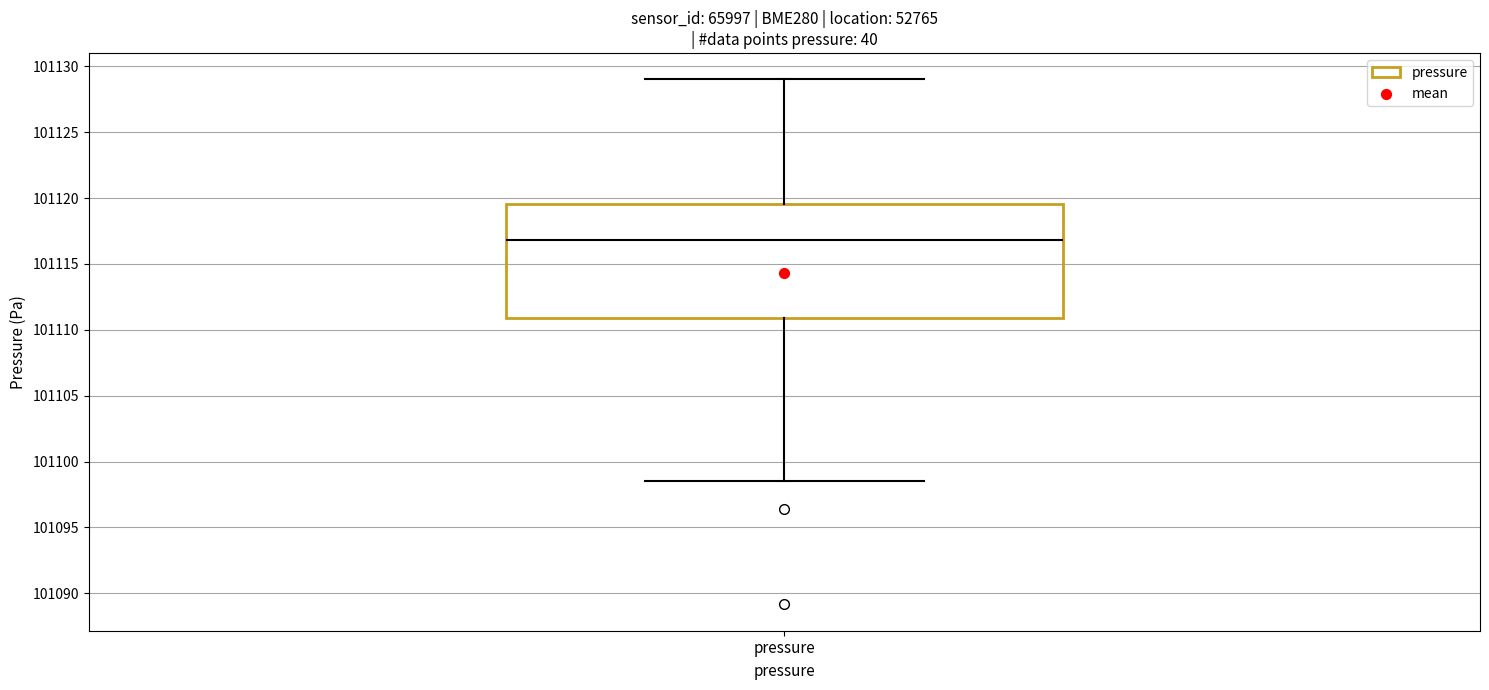

Read this box plot against the y-axis: the position of the median line, the range covered by the box, and the ends of both whiskers. The values are not printed on the chart, so give them approximately, as read against the axis.

median 101117.0, box 101111.0 to 101119.5, whiskers 101098.5 to 101129.0